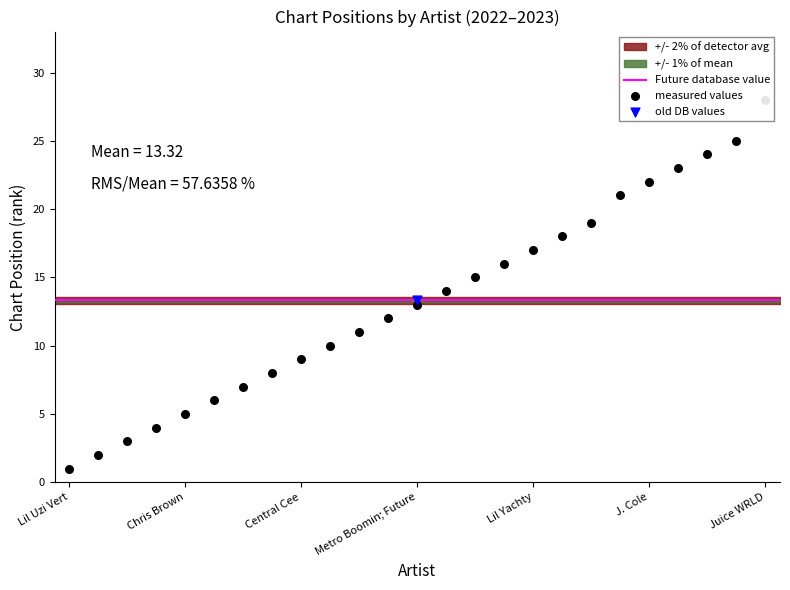

Between Bizarrap; Quevedo and Pharrell Williams; Travis Scott, which is larger?

Pharrell Williams; Travis Scott